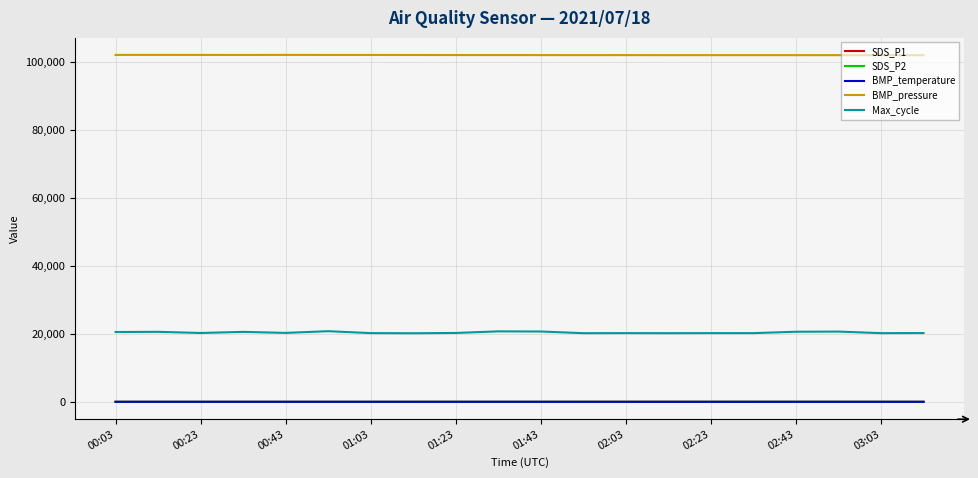

Which series has the largest total across all categories?

BMP_pressure